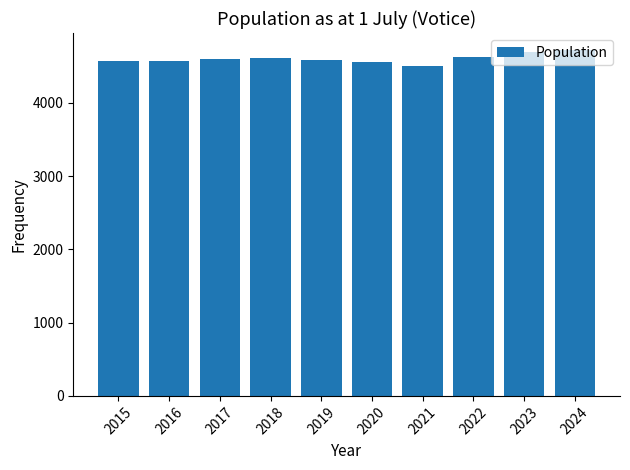

Does the chart contain any negative values?

No